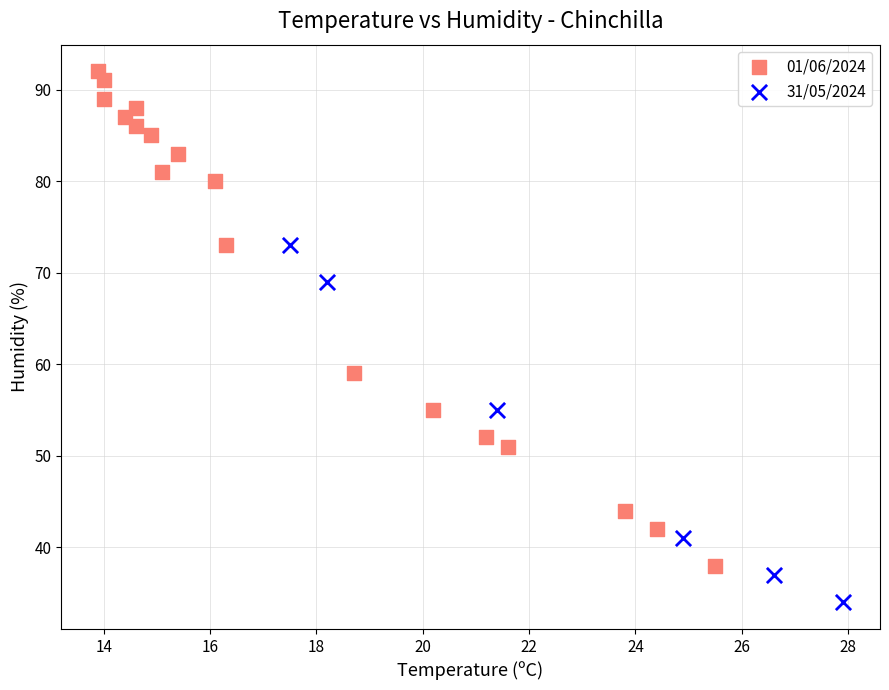

Which series contains the lowest Y value?

31/05/2024